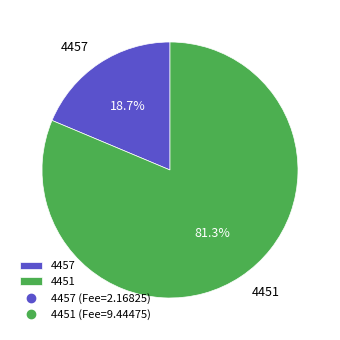

To the nearest percent, what is the combined percentage of 4457 and 4451?

100%